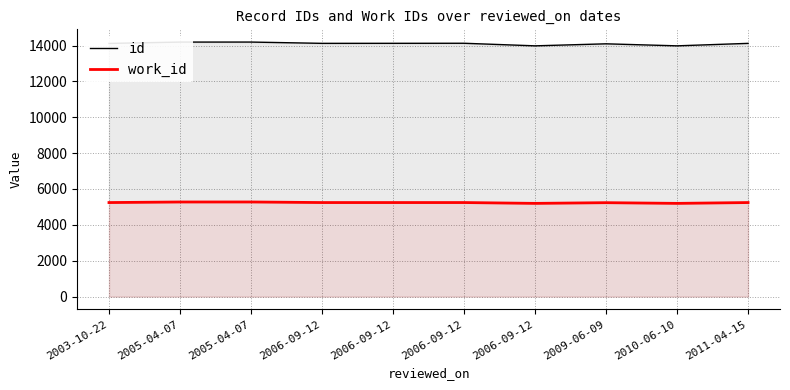

Which series has the largest range (max minus min)?

id